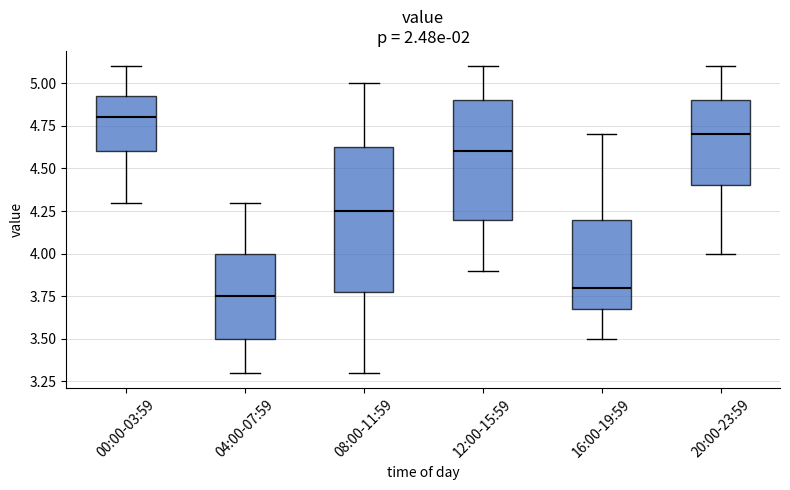

Reading left to right, transcribe this box plot: for each box, give where its median line is, the range the box spans, and where its two whiskers end, as read against the y-axis. The values are not printed on the chart, so give them approximately, as read against the axis.

00:00-03:59: median 4.80, box 4.60 to 4.95, whiskers 4.30 to 5.10
04:00-07:59: median 3.75, box 3.50 to 4.00, whiskers 3.30 to 4.30
08:00-11:59: median 4.25, box 3.80 to 4.65, whiskers 3.30 to 5.00
12:00-15:59: median 4.60, box 4.20 to 4.90, whiskers 3.90 to 5.10
16:00-19:59: median 3.80, box 3.70 to 4.20, whiskers 3.50 to 4.70
20:00-23:59: median 4.70, box 4.40 to 4.90, whiskers 4.00 to 5.10